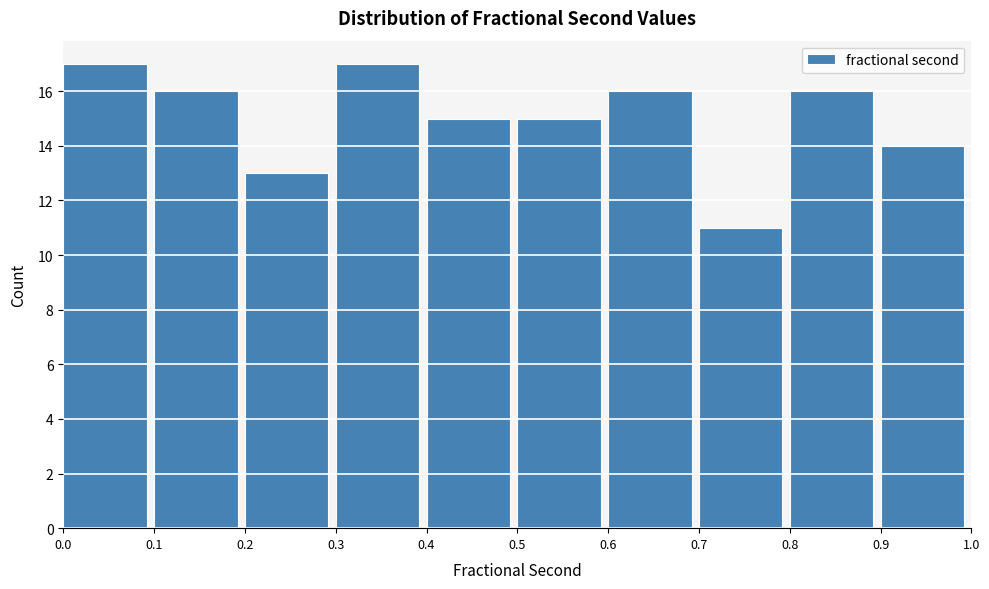

Reading left to right, list every bar in this chart as the range it spans on the x-axis followed by its height. The values are not printed on the chart, so give them approximately, as read against the axis.

0.0 to 0.1: 17
0.1 to 0.2: 16
0.2 to 0.3: 13
0.3 to 0.4: 17
0.4 to 0.5: 15
0.5 to 0.6: 15
0.6 to 0.7: 16
0.7 to 0.8: 11
0.8 to 0.9: 16
0.9 to 1.0: 14